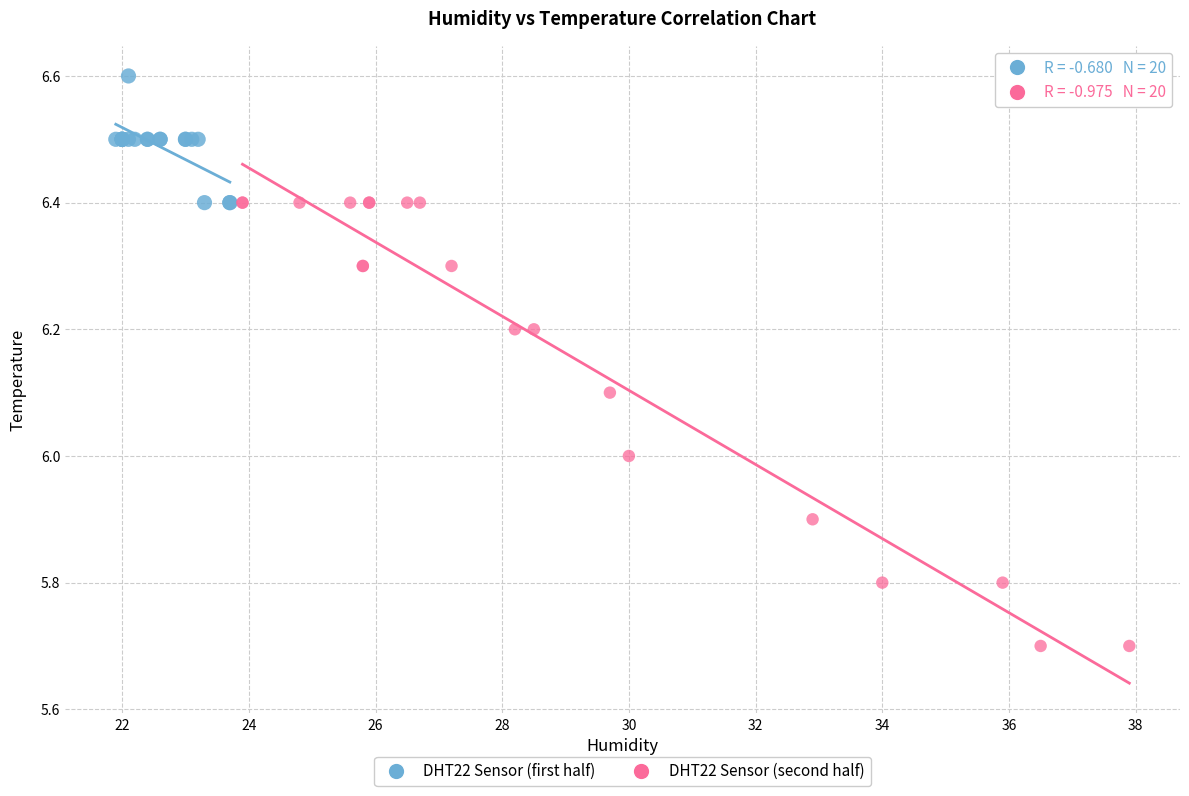

Which series has the largest Y range (max minus min)?

DHT22 Sensor (second half)